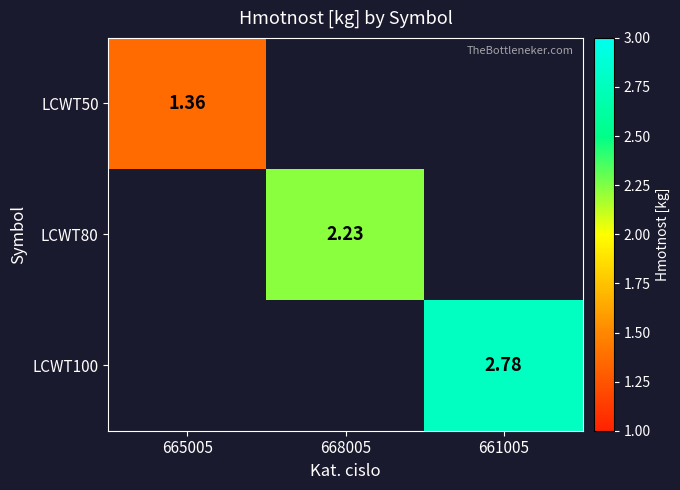

Is the value of LCWT50 at 665005 greater than the value of LCWT100 at 661005?

No